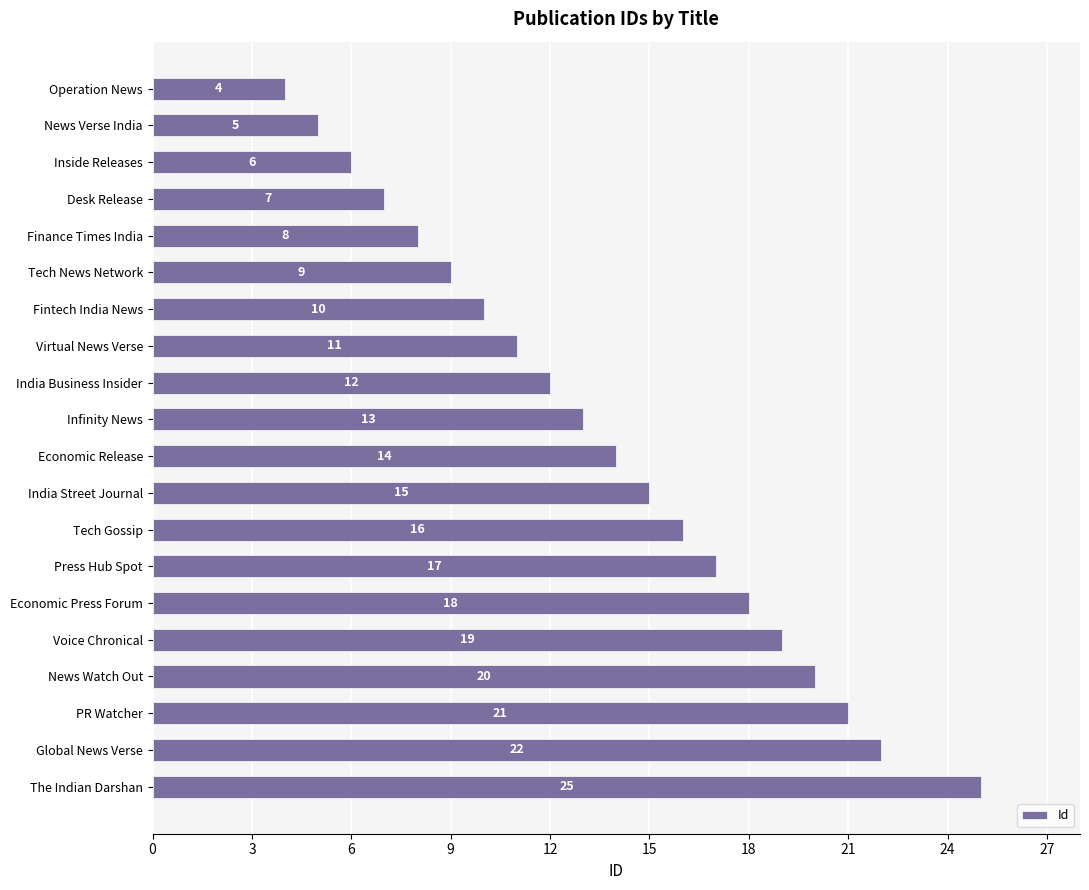

Are the bars horizontal?

Yes